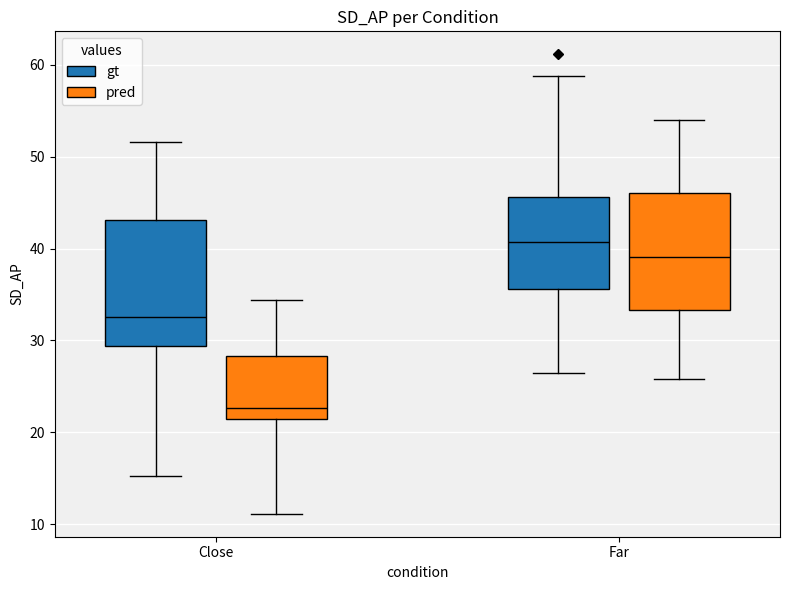

Which box has the lowest median line?

Close (pred)